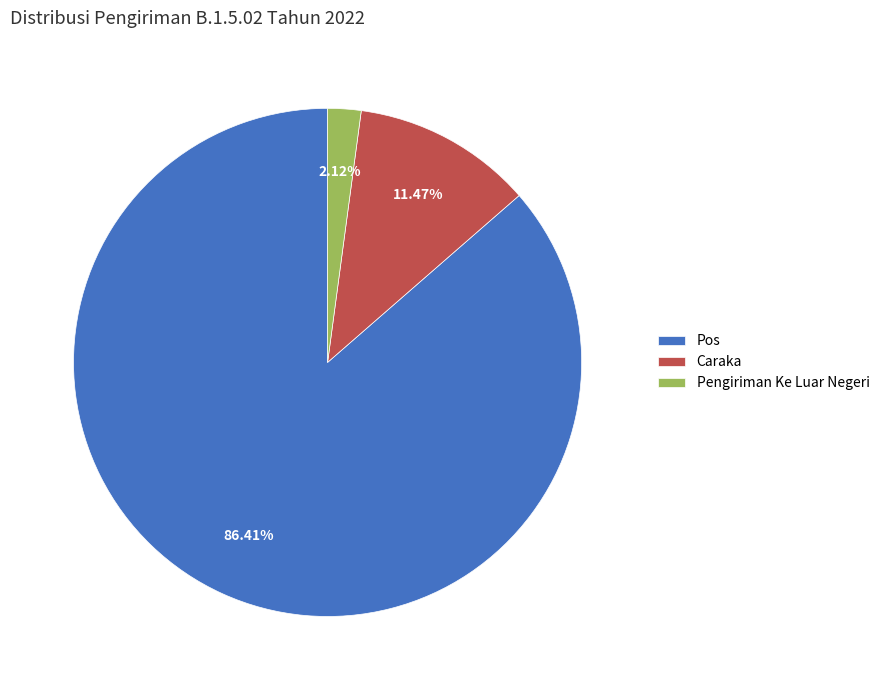

What is the majority slice?

Pos